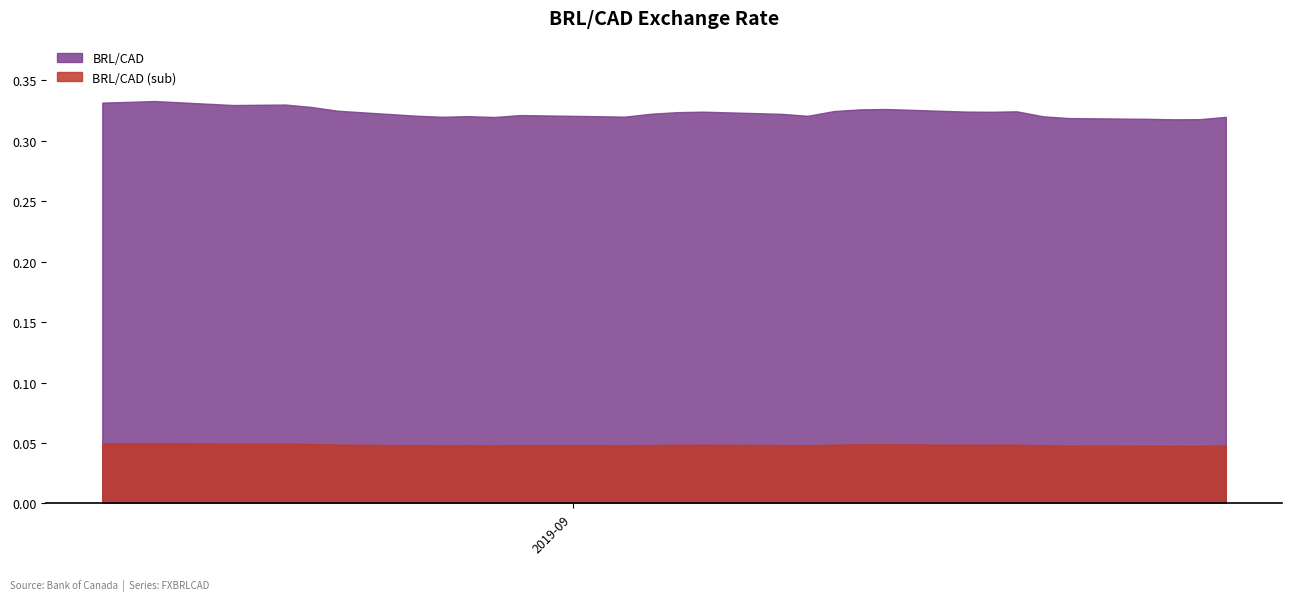

At which label is the value closest to 0?

2019-09-24